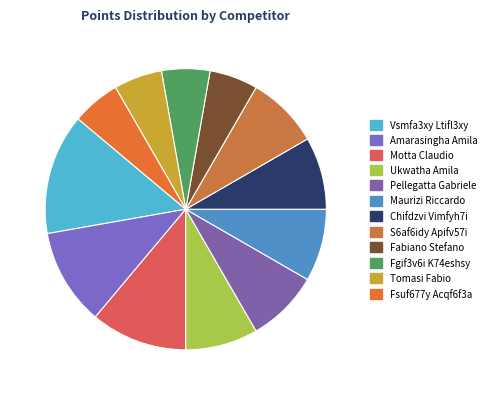

Does S6af6idy Apifv57i represent more than half of the total?

No